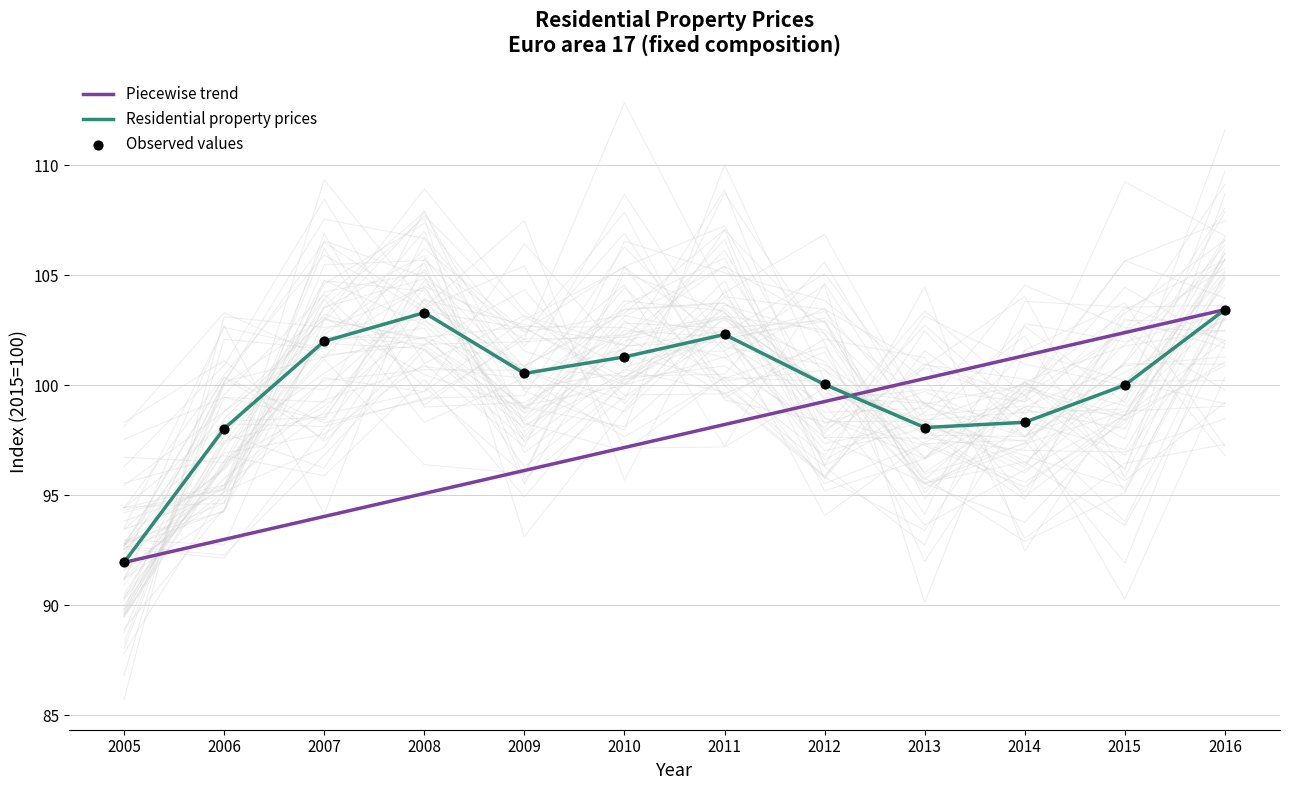

What is the total value across all series at 2011?

302.8